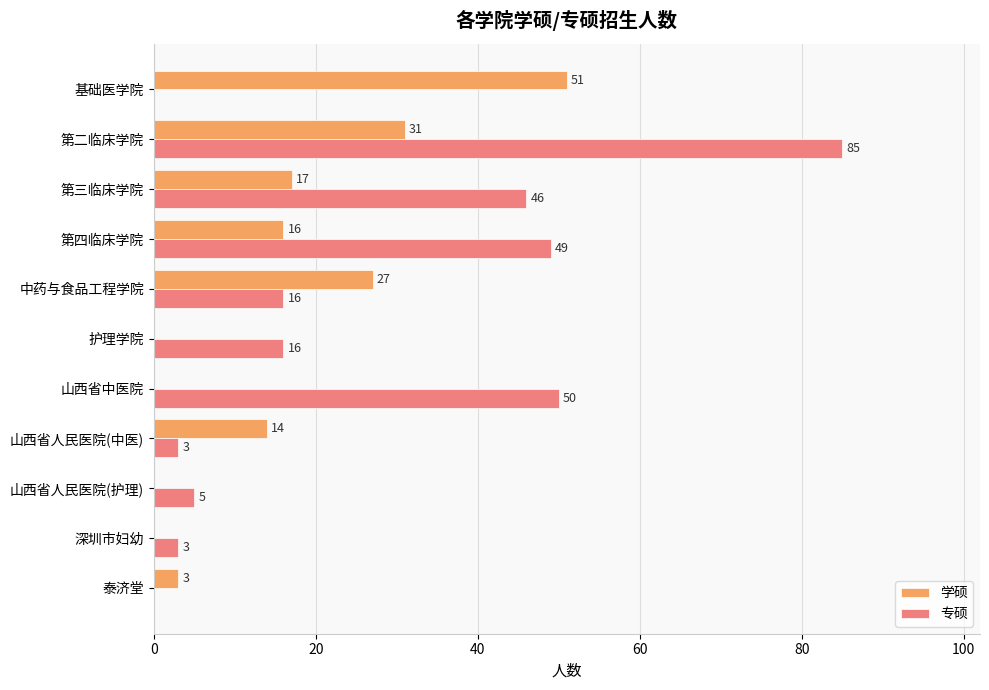

The 专硕 series shows 85 at 第二临床学院. True or false?

True